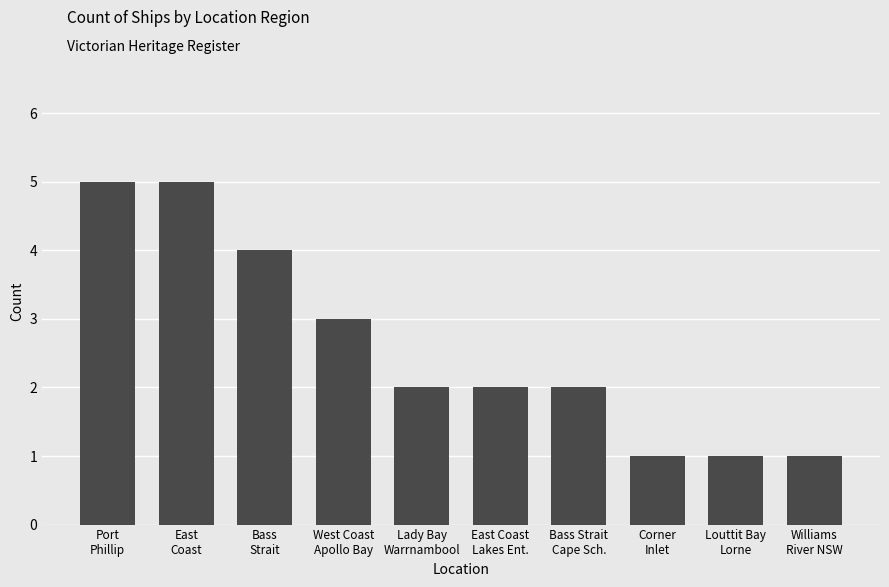

Reading left to right, transcribe all the data shown in this chart.

5	5	4	3	2	2	2	1	1	1